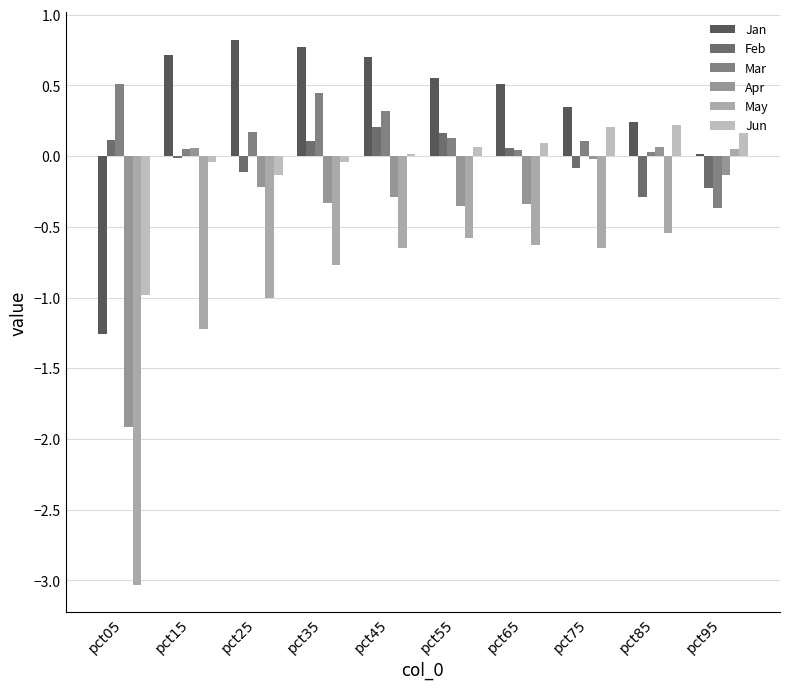

What is the value of the Jan bar at the 8th from the left?

0.3